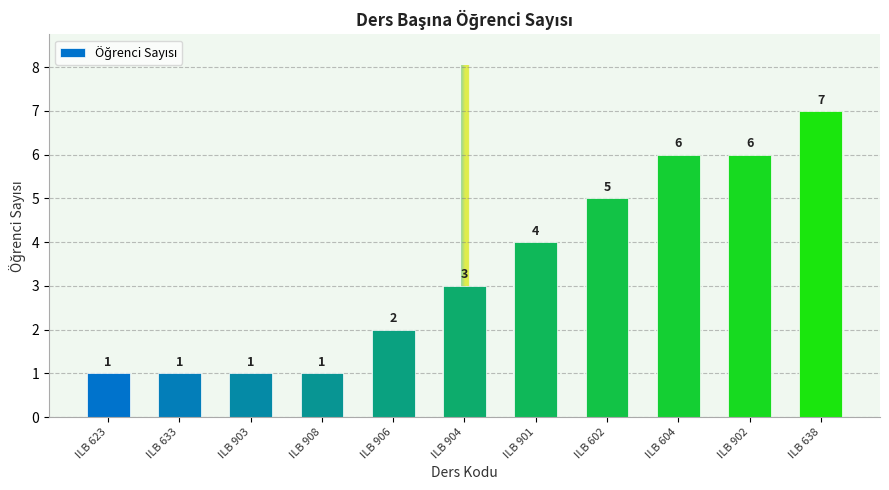

Between ILB 904 and ILB 604, which is larger?

ILB 604